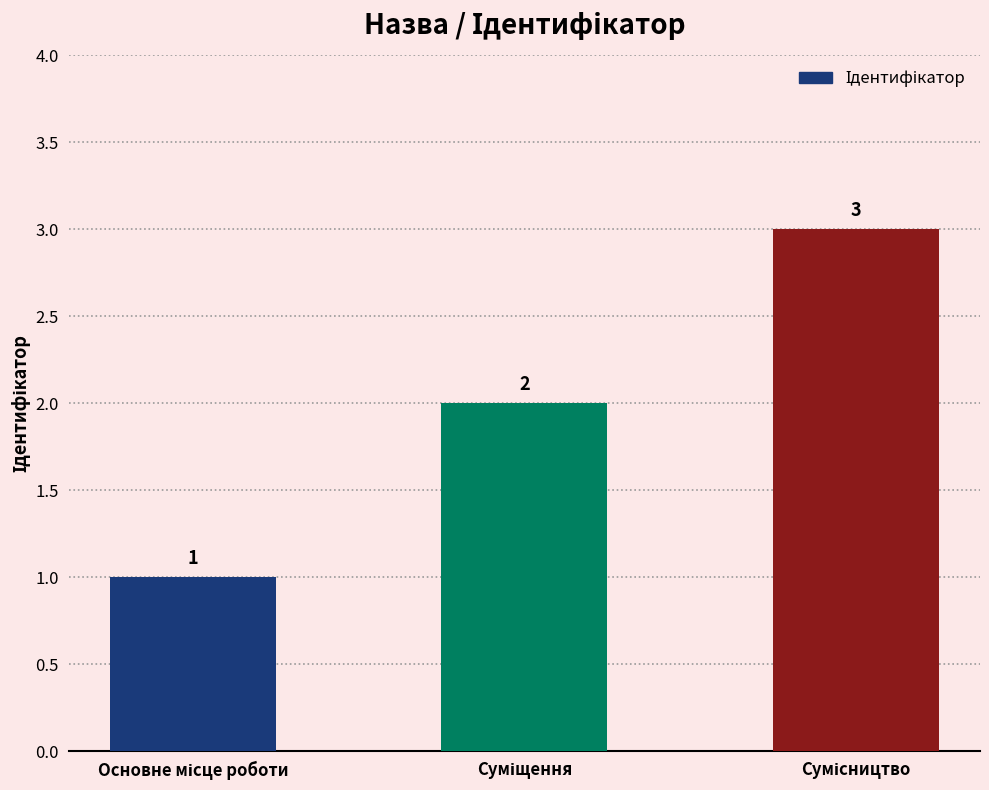

How many values are between 1 and 3?

3